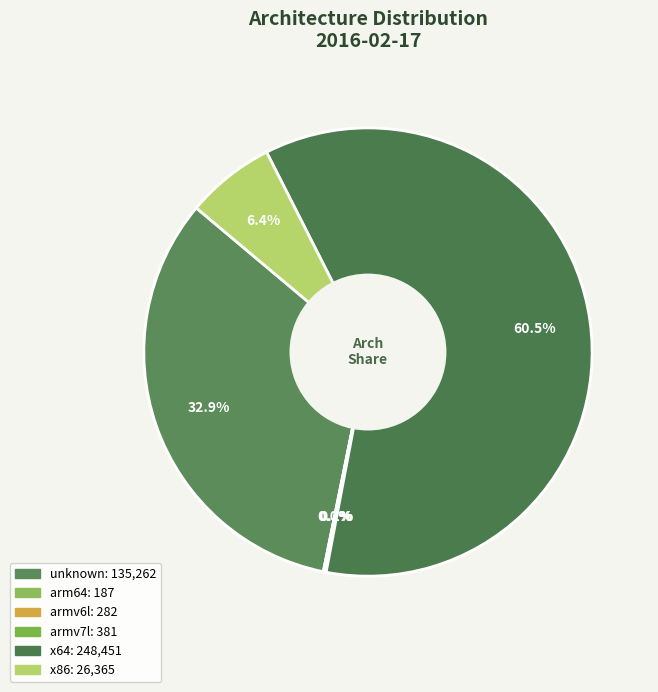

Is there a majority slice in this chart?

Yes